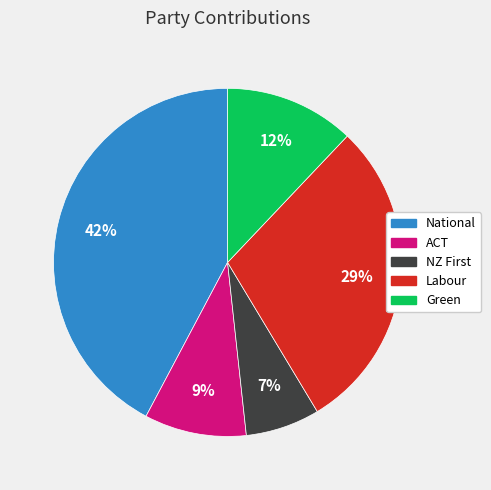

How many segments does this pie chart have?

5